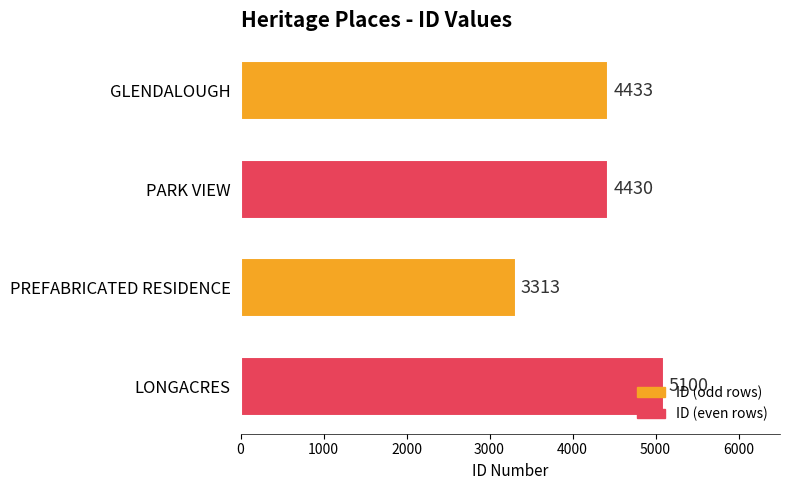

Rank the categories by value from highest to lowest.

LONGACRES, GLENDALOUGH, PARK VIEW, PREFABRICATED RESIDENCE